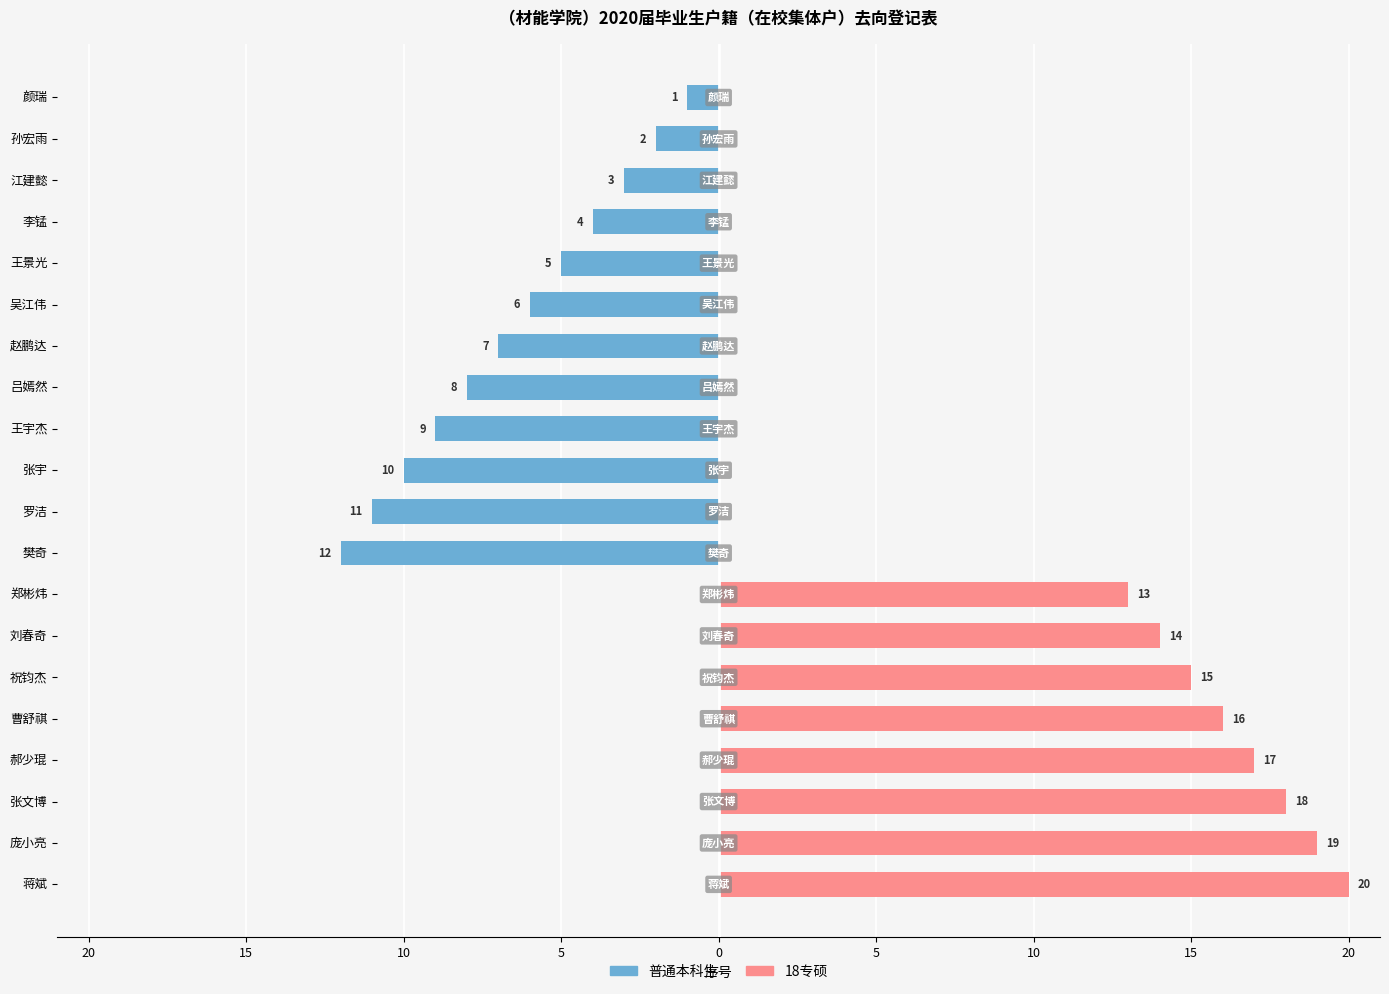

What is the sum of all 18专硕 values?

132